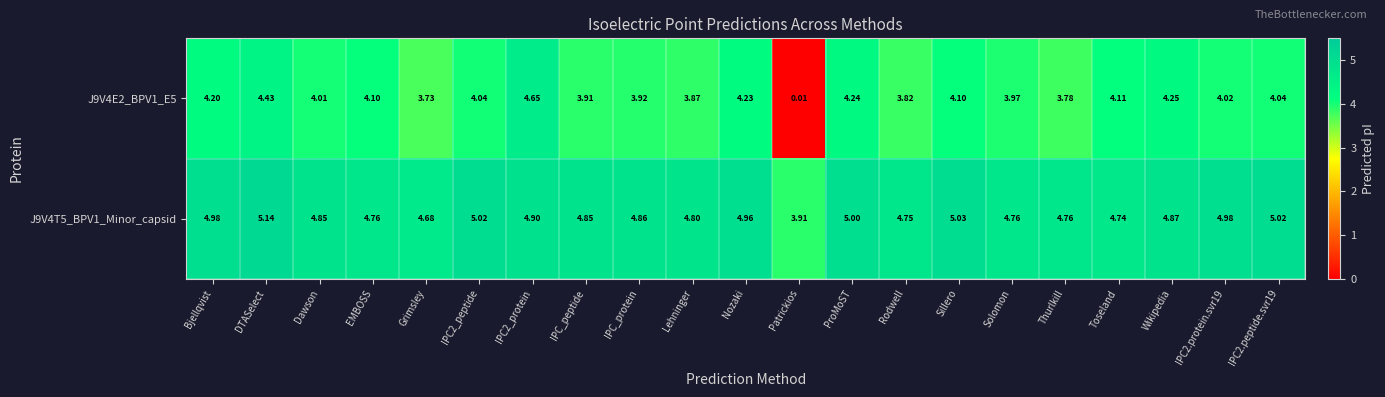

Is the value of J9V4T5_BPV1_Minor_capsid at Bjellqvist greater than the value of J9V4E2_BPV1_E5 at IPC2_protein?

Yes